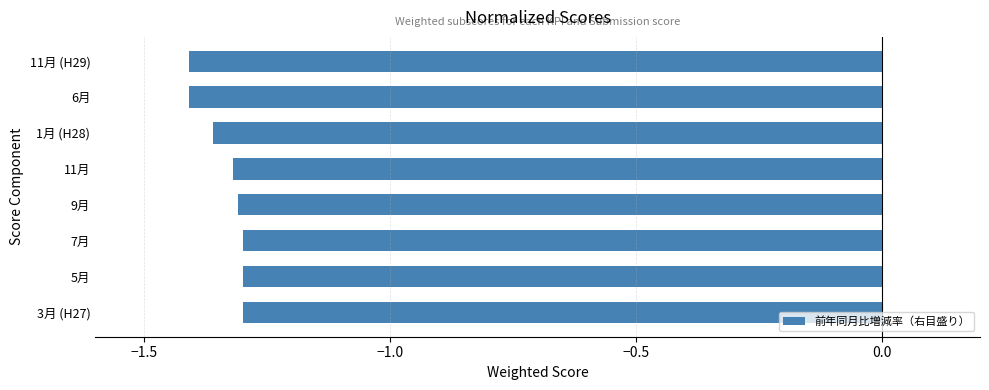

The chart shows a value of -1.3 at 9月. True or false?

True